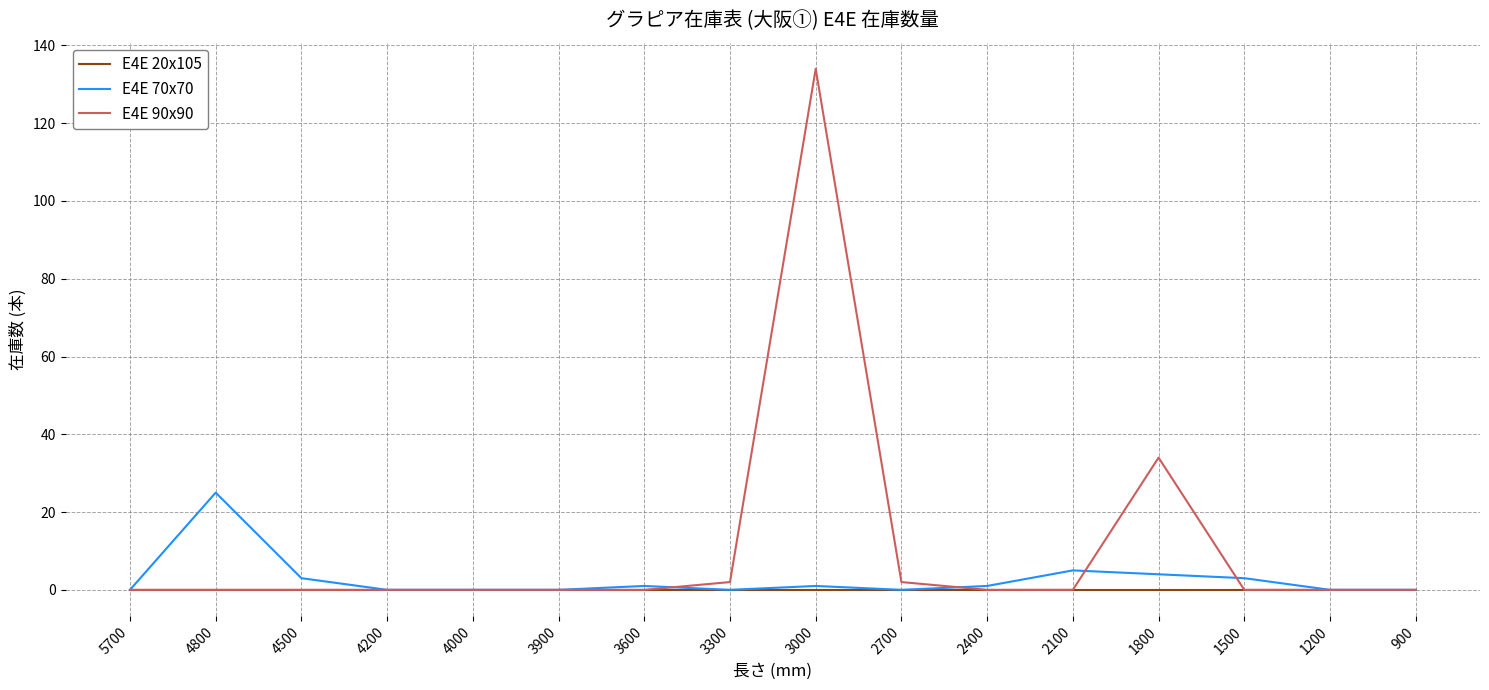

What is the difference between the maximum and minimum values in the E4E 90x90 series?

134